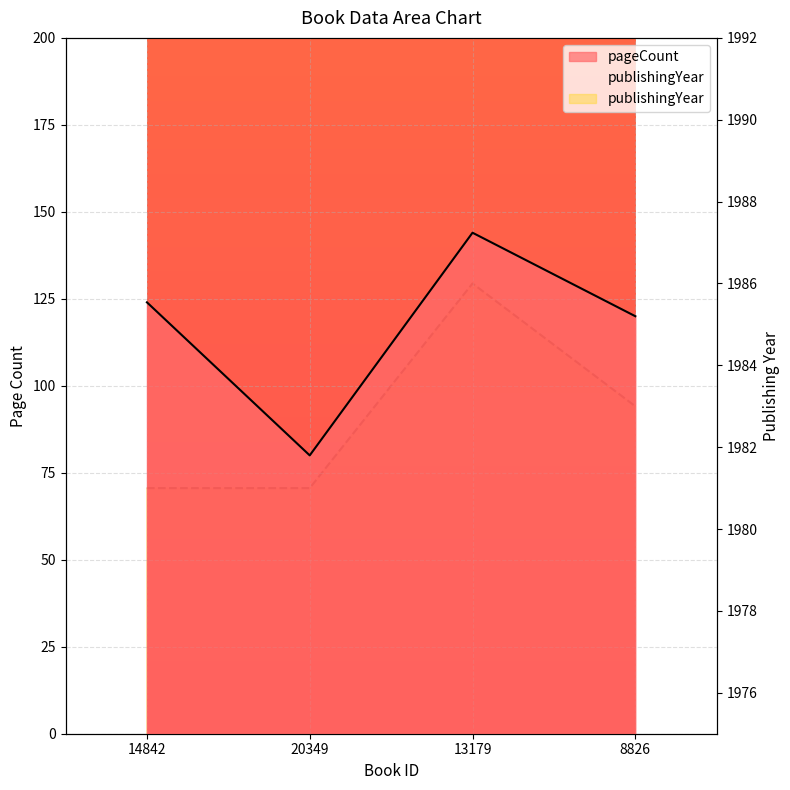

Where does the pageCount series first go above 124?

13179